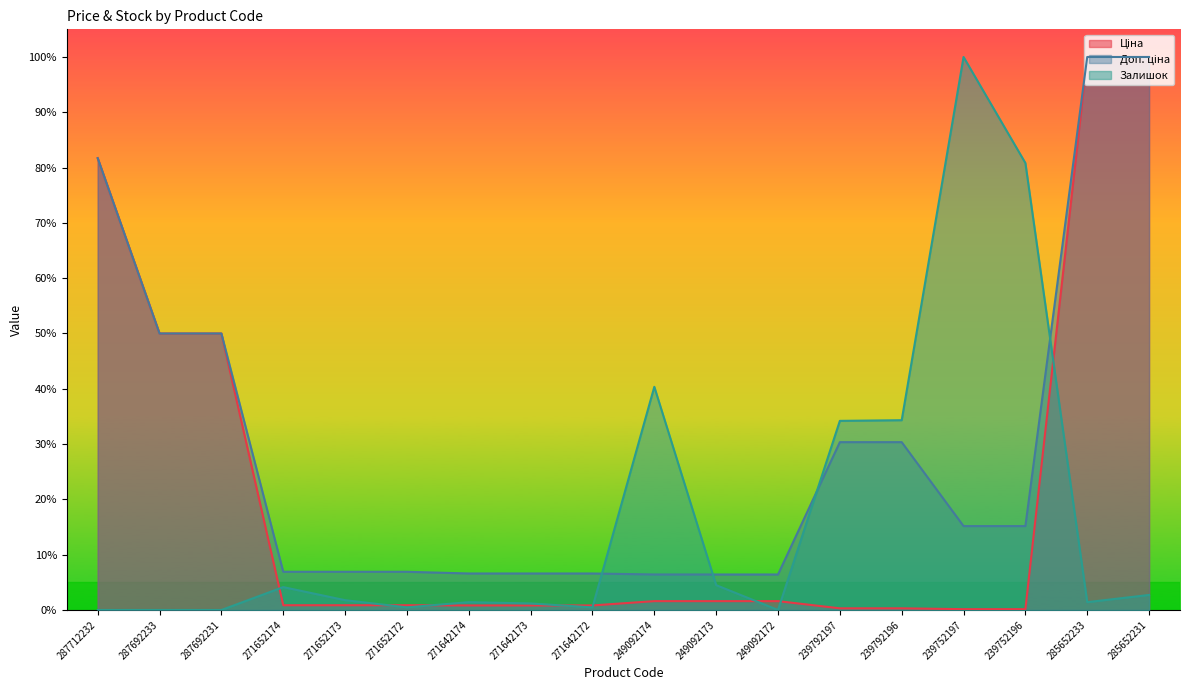

Rank the series by their average value, from lowest to highest.

Залишок, Ціна, Доп. ціна